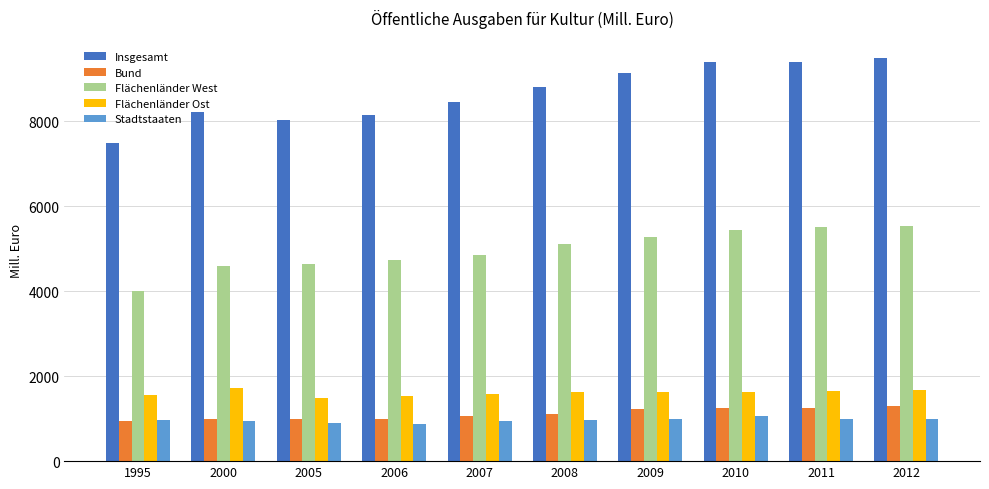

What are all the series names shown in the legend?

Insgesamt, Bund, Flächenländer West, Flächenländer Ost, Stadtstaaten